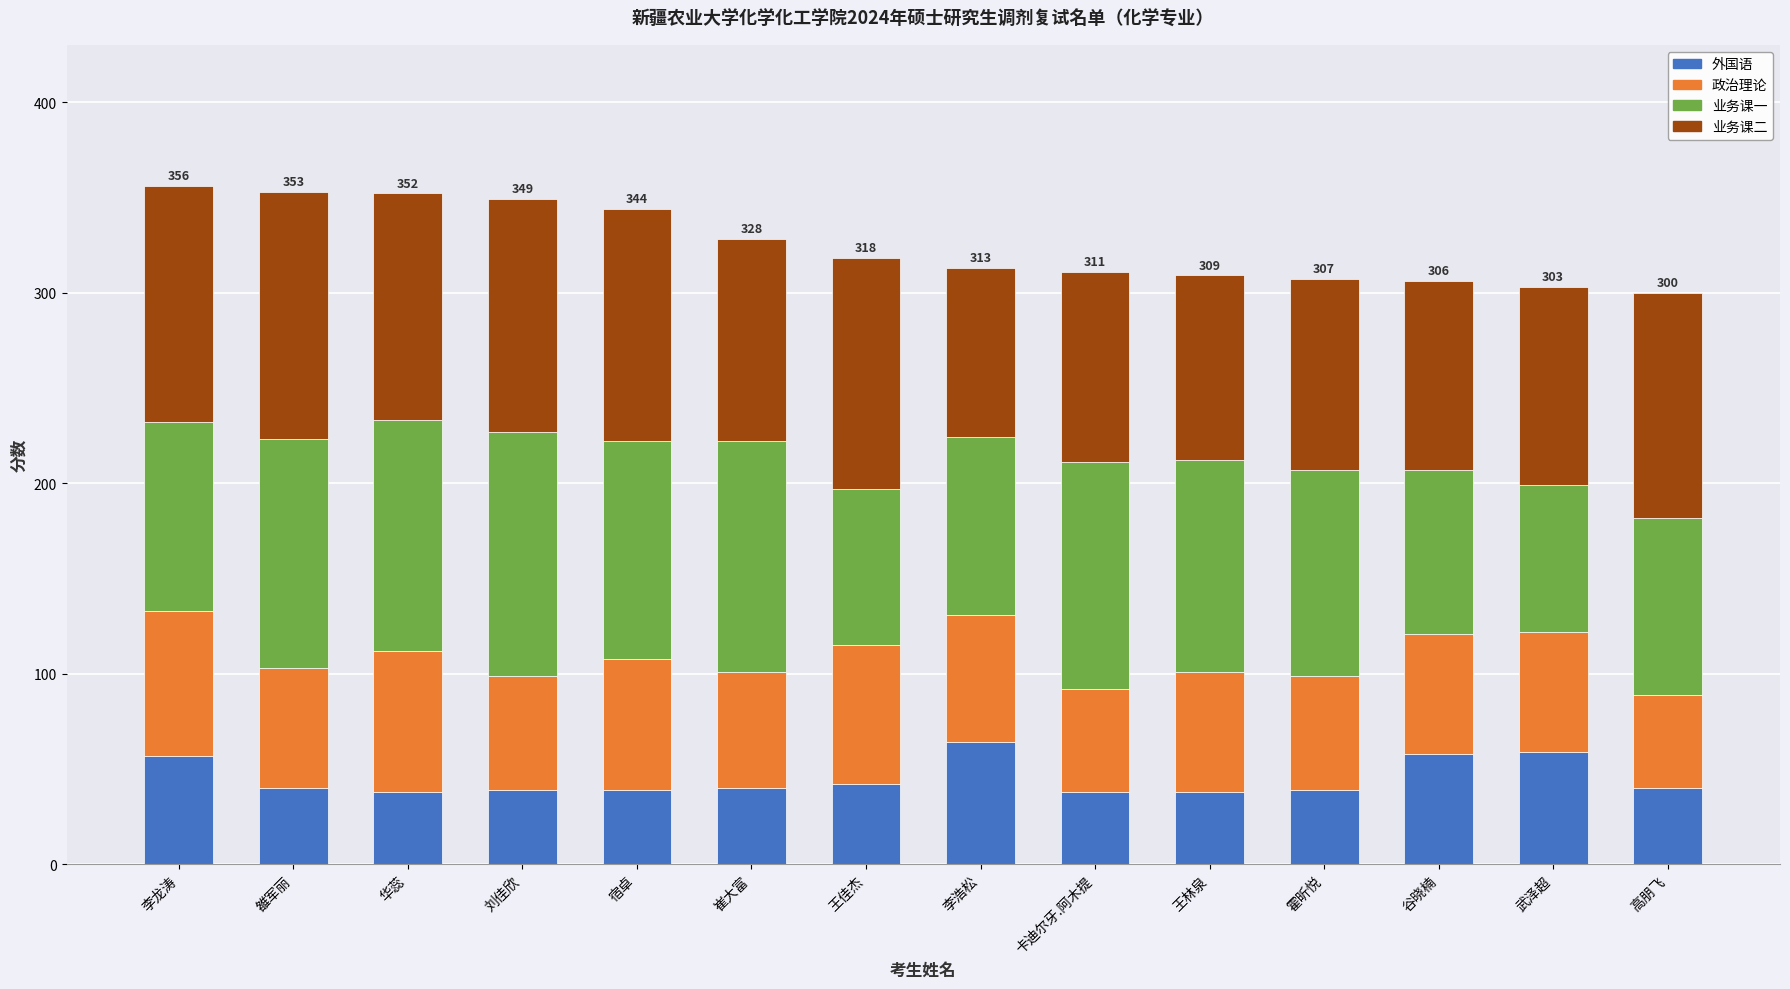

The value of 外国语 at 雒军丽 is 63. True or false?

False